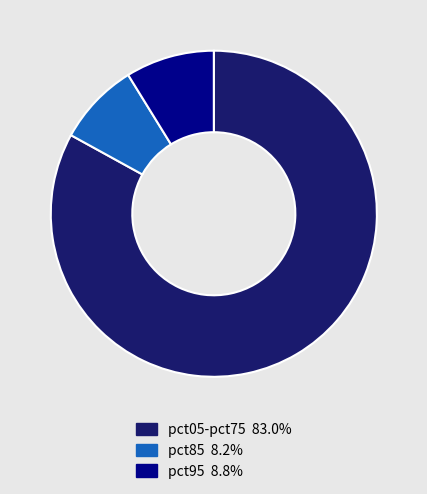

Does any single category account for the majority?

Yes